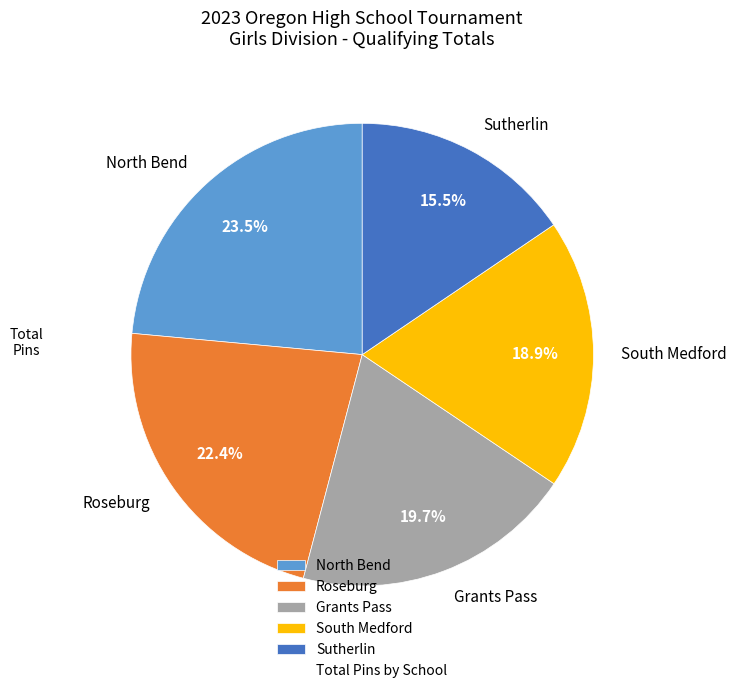

What portion of the pie excludes Roseburg?

77.6%